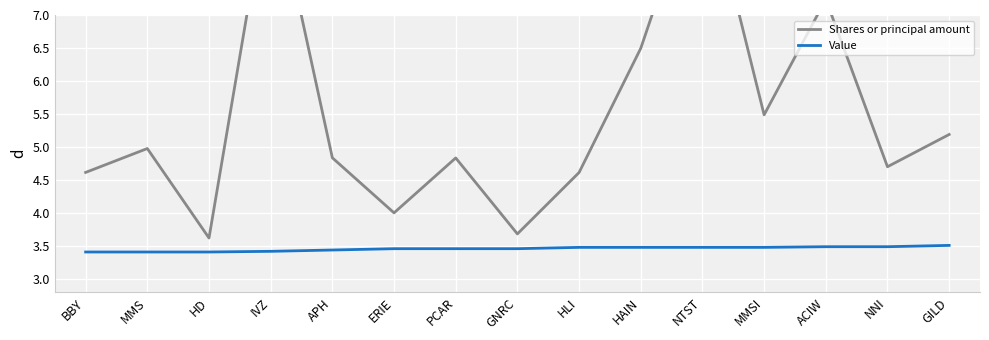

Rank the series by their average value, from highest to lowest.

Shares or principal amount, Value